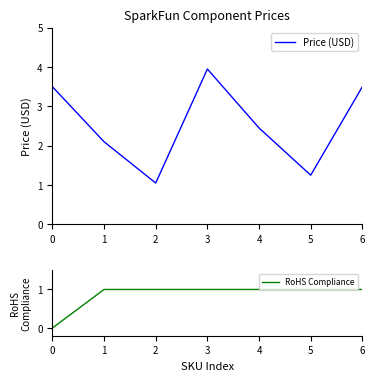

True or false: RoHS Compliance and Price (USD) cross at least once.

False